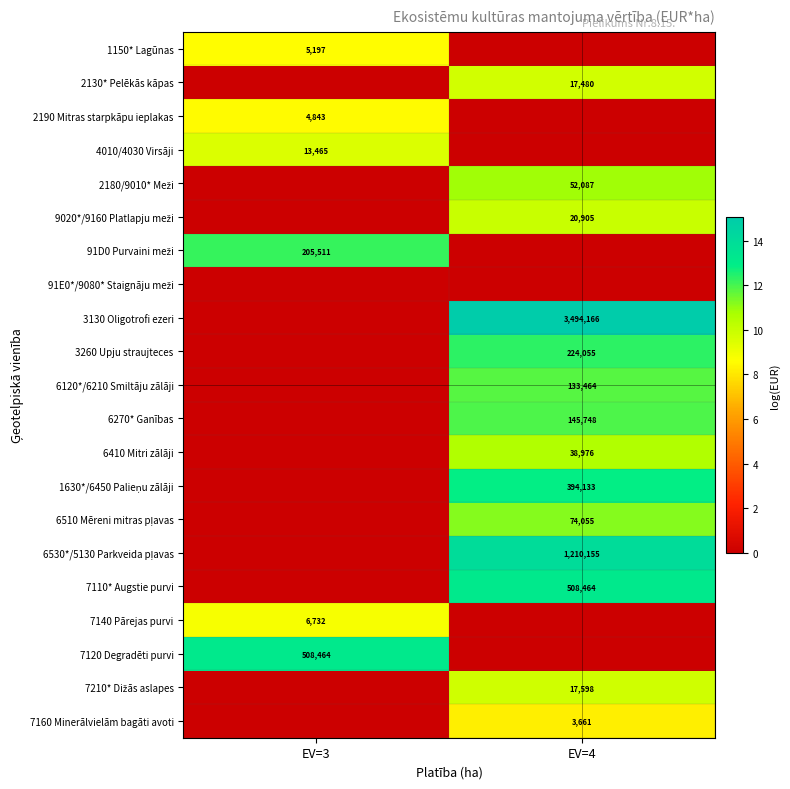

True or false: 7110* Augstie purvi has a value of 7.9 at EV=3.

False